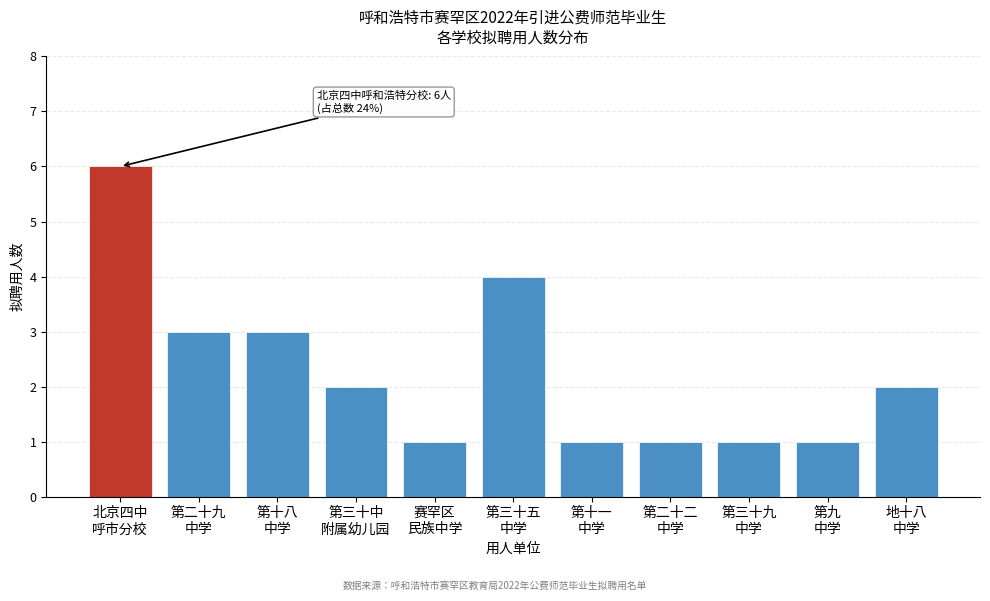

Reading left to right, list all the values displayed in this chart.

6	3	3	2	1	4	1	1	1	1	2